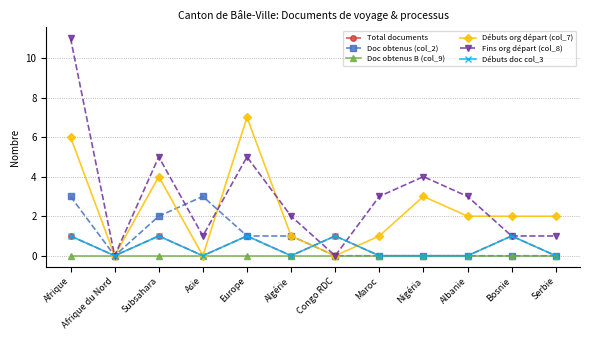

Does the chart have visible grid lines?

Yes